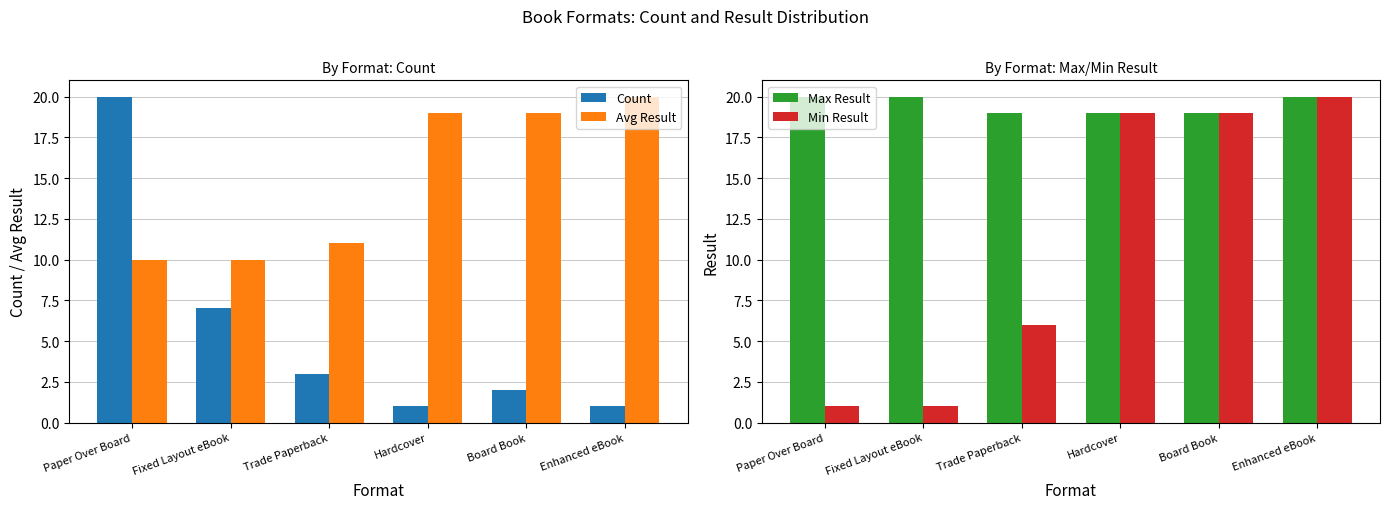

The value of Avg Result at Hardcover is 19. True or false?

True